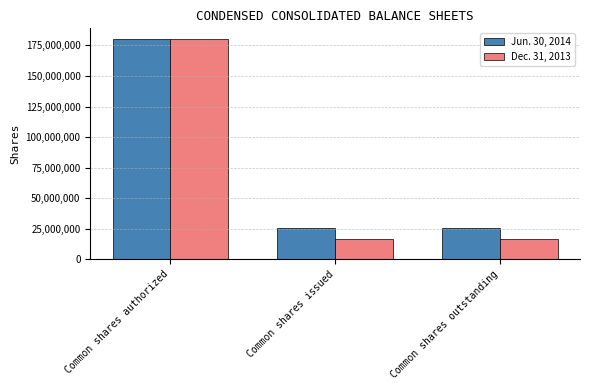

Reading left to right, extract all data points from this chart.

Jun. 30, 2014: Common shares authorized=180000000	Common shares issued=25633061	Common shares outstanding=25633061
Dec. 31, 2013: Common shares authorized=180000000	Common shares issued=16937661	Common shares outstanding=16937661